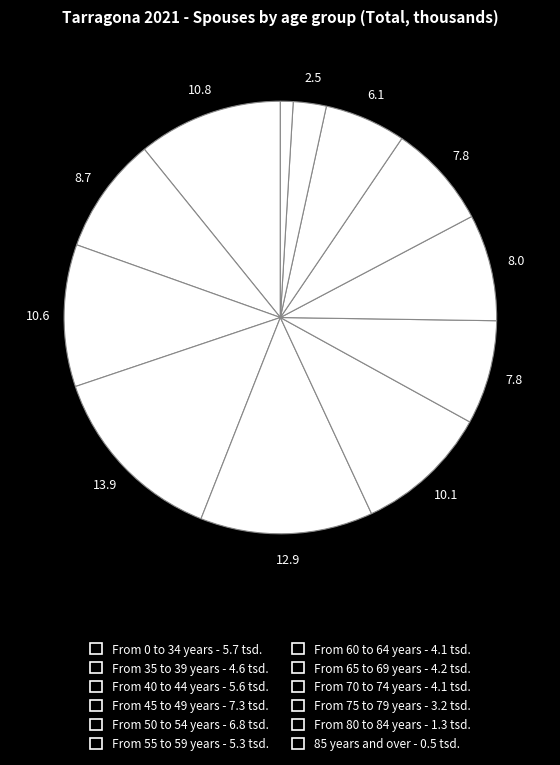

Which category has the smallest portion of the pie?

85 years and over